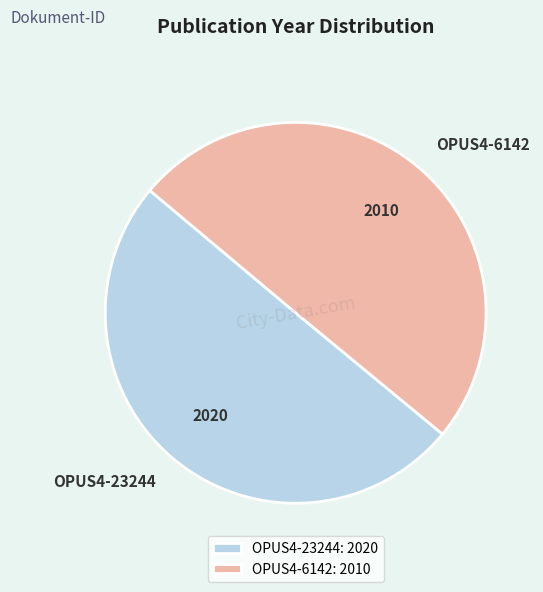

True or false: OPUS4-23244 accounts for 44% of the total.

False